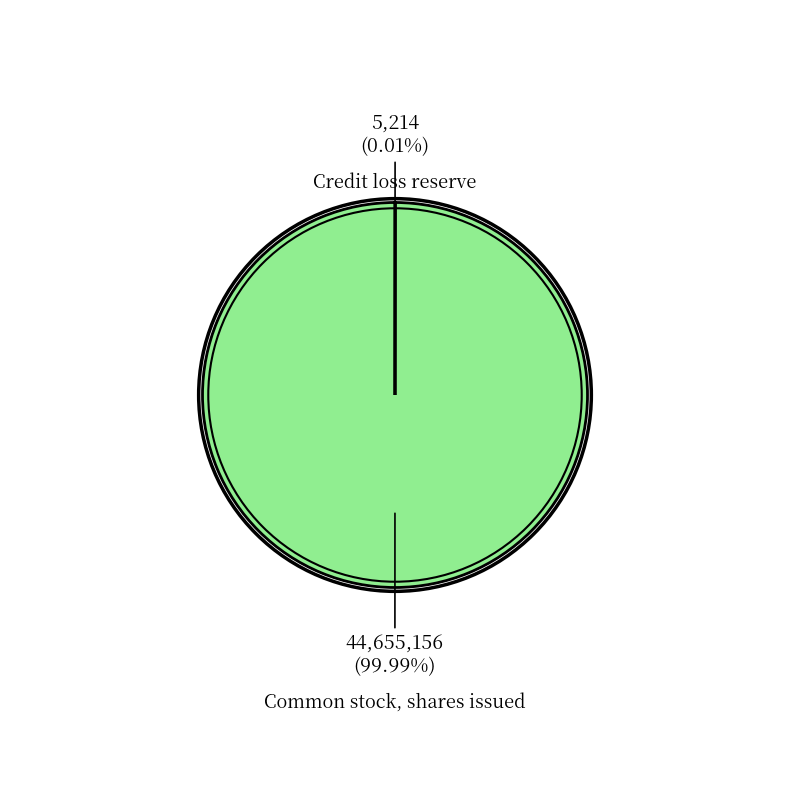

Which slice is the largest?

Common stock, shares issued